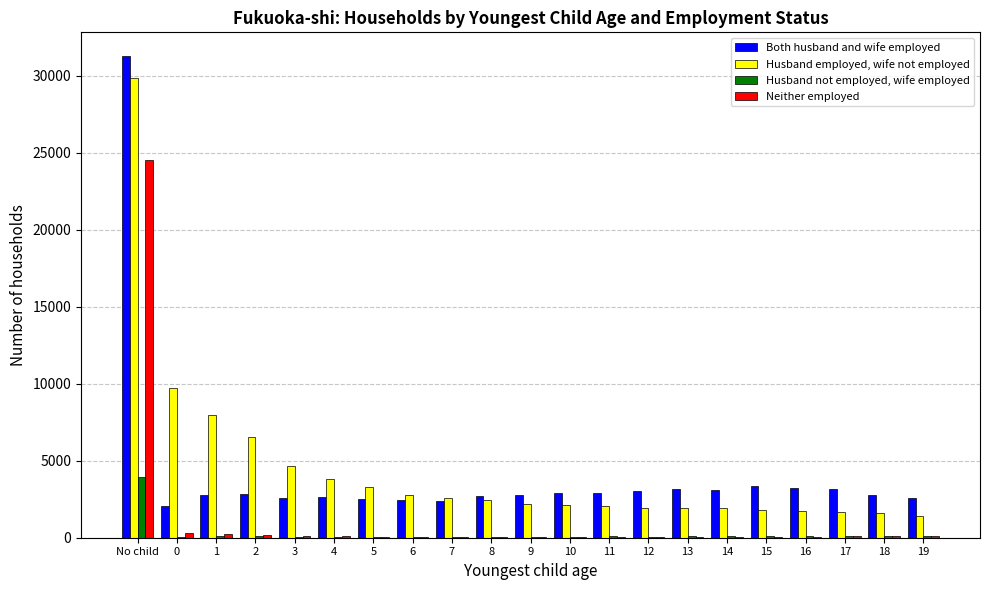

Which series has the largest total across all categories?

Husband employed, wife not employed